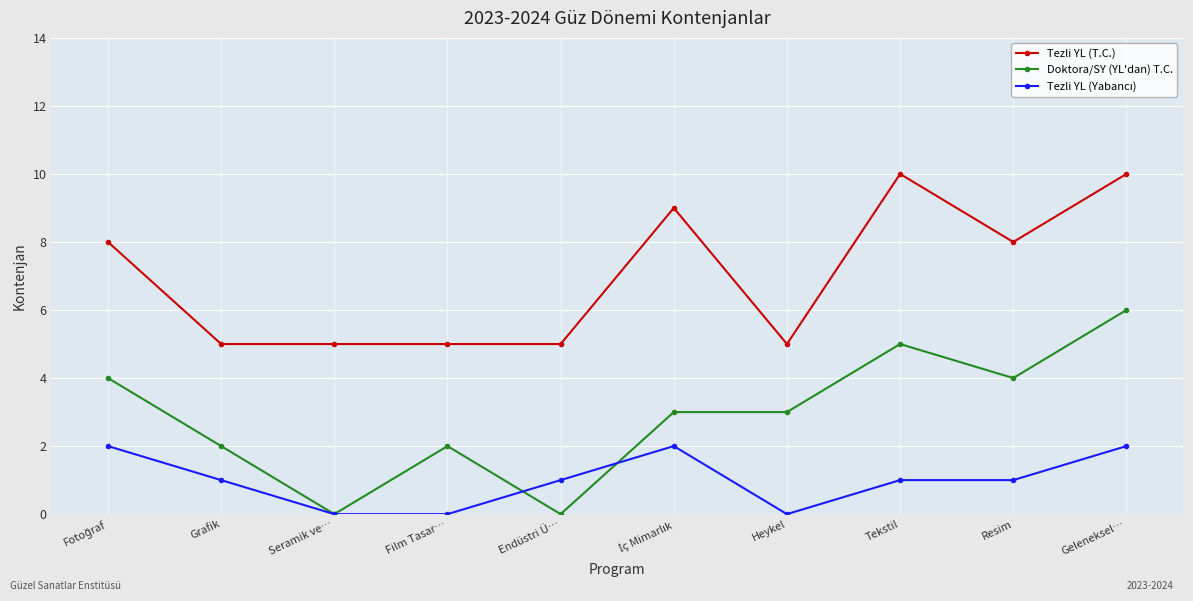

What is the sum of the Doktora/SY (YL'dan) T.C. values at Heykel and Resim?

7